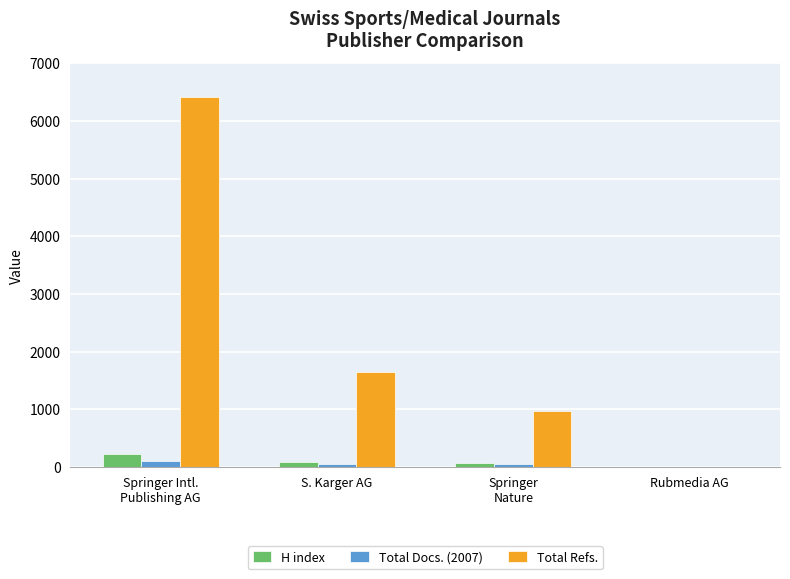

Which category has the highest value in the H index series?

Springer Intl.
Publishing AG